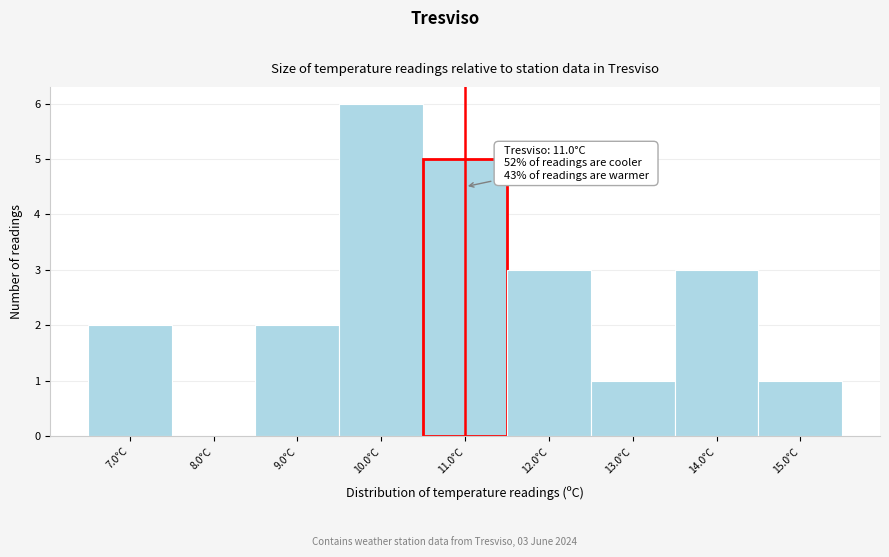

Which range on the x-axis has the tallest bar?

9.5 to 10.5